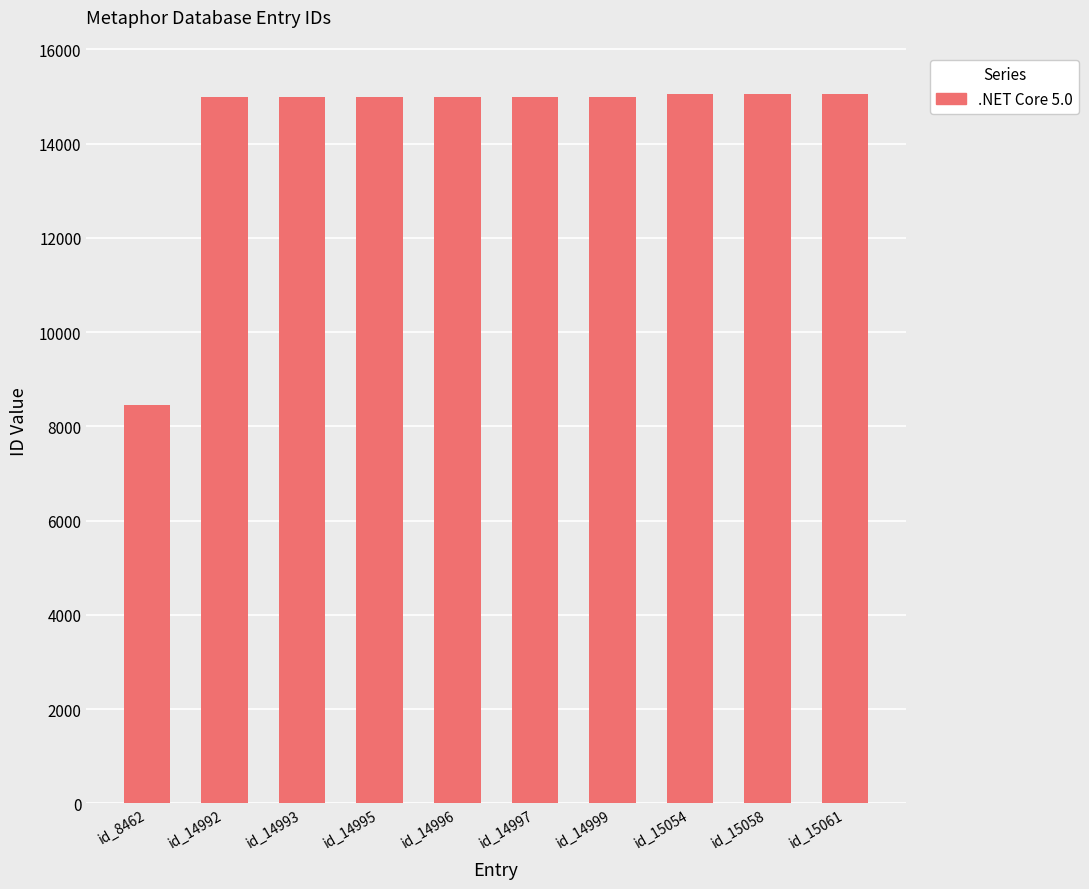

The chart shows a value of 15061 at id_15061. True or false?

True